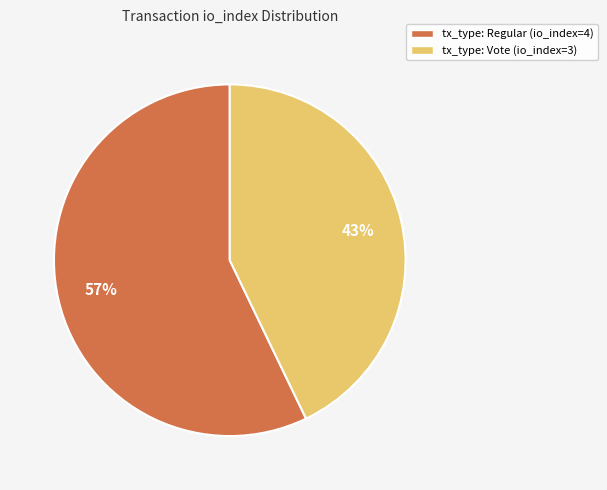

To the nearest percent, what percentage of the pie is tx_type: Regular (io_index=4)?

57%